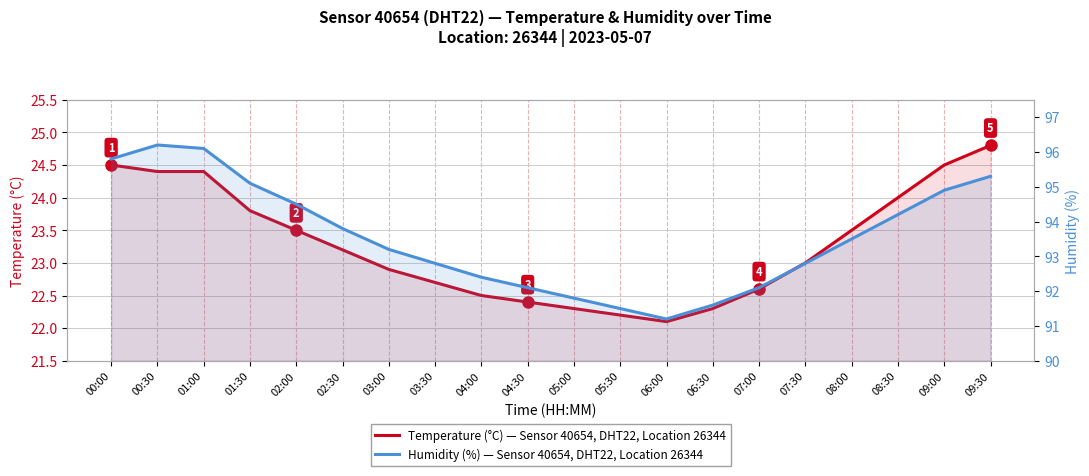

What is the label of the 2nd point from the left?

00:30